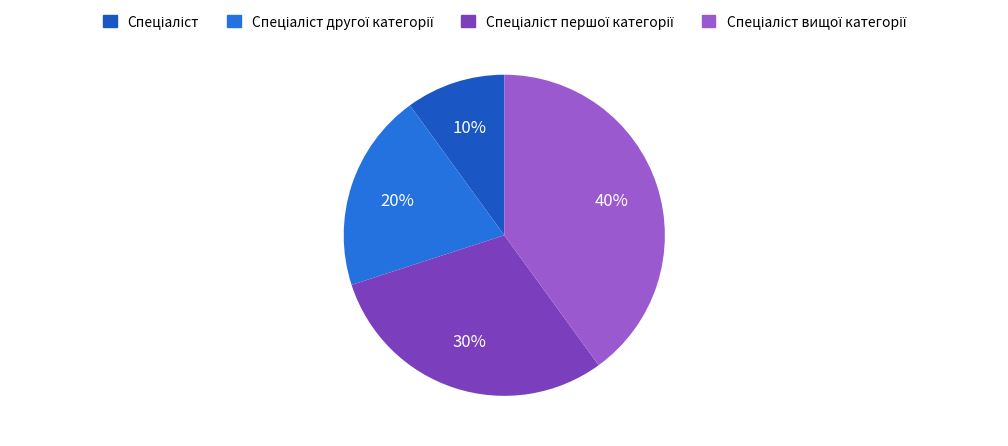

Is there a majority slice in this chart?

No